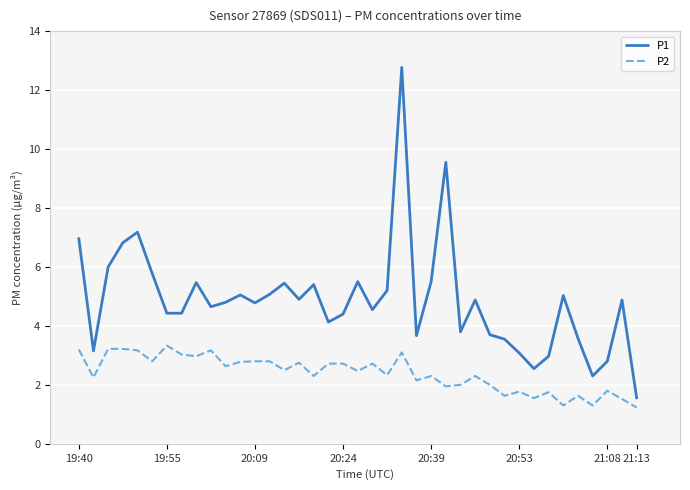

True or false: P2 and P1 cross at least once.

False